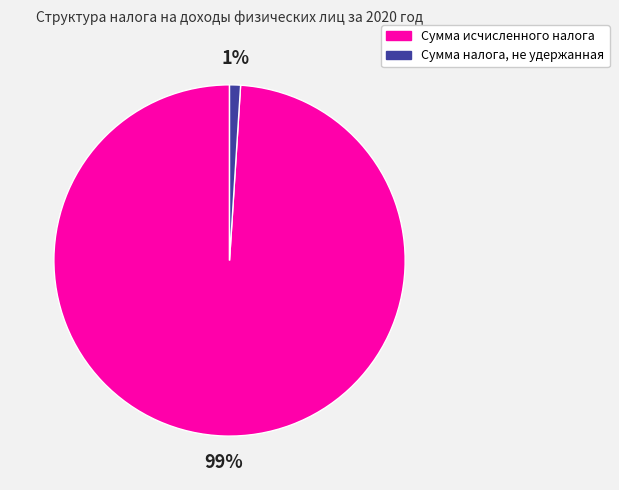

Is the sum of Сумма налога, не удержанная and Сумма исчисленного налога greater than half?

Yes